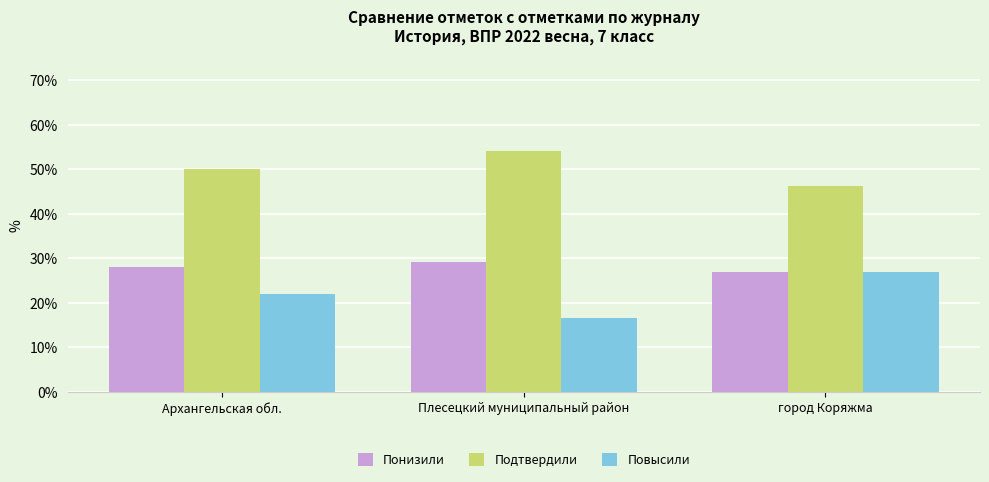

The Подтвердили series shows 54.2 at Плесецкий муниципальный район. True or false?

True